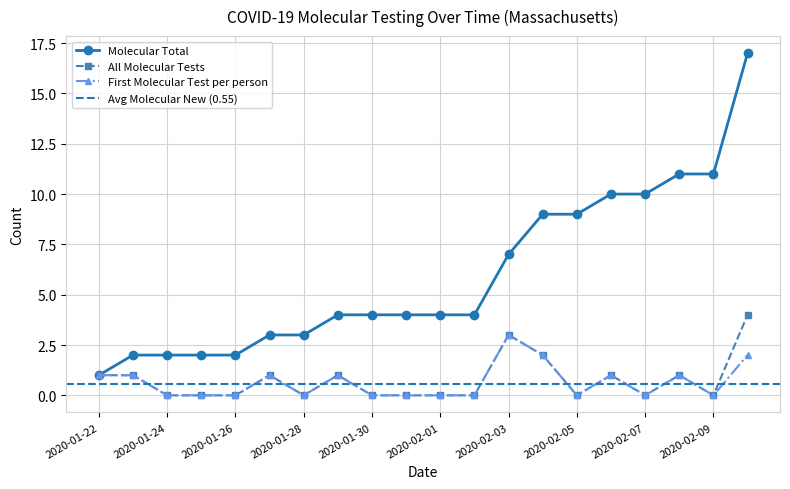

Does the chart display data point markers on the line(s)?

Yes